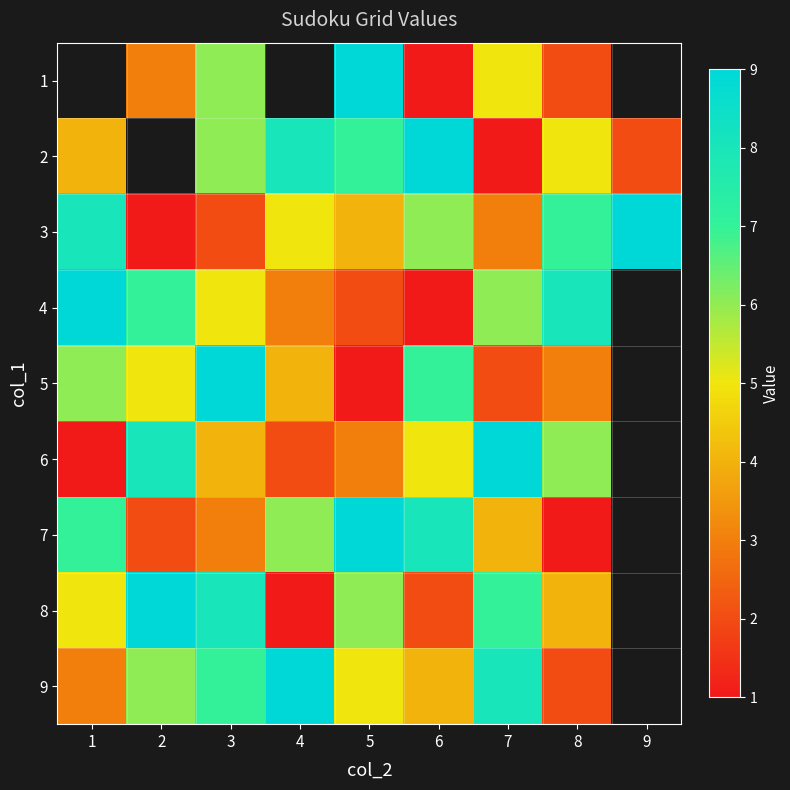

How many data points in 8 are above 6?

3